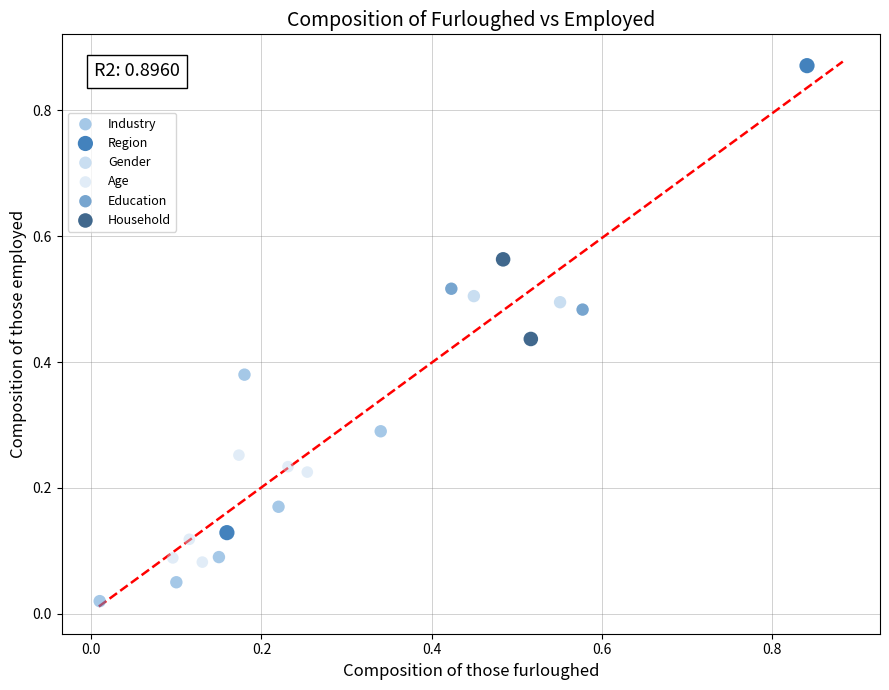

Which series reaches the maximum Y coordinate?

Region